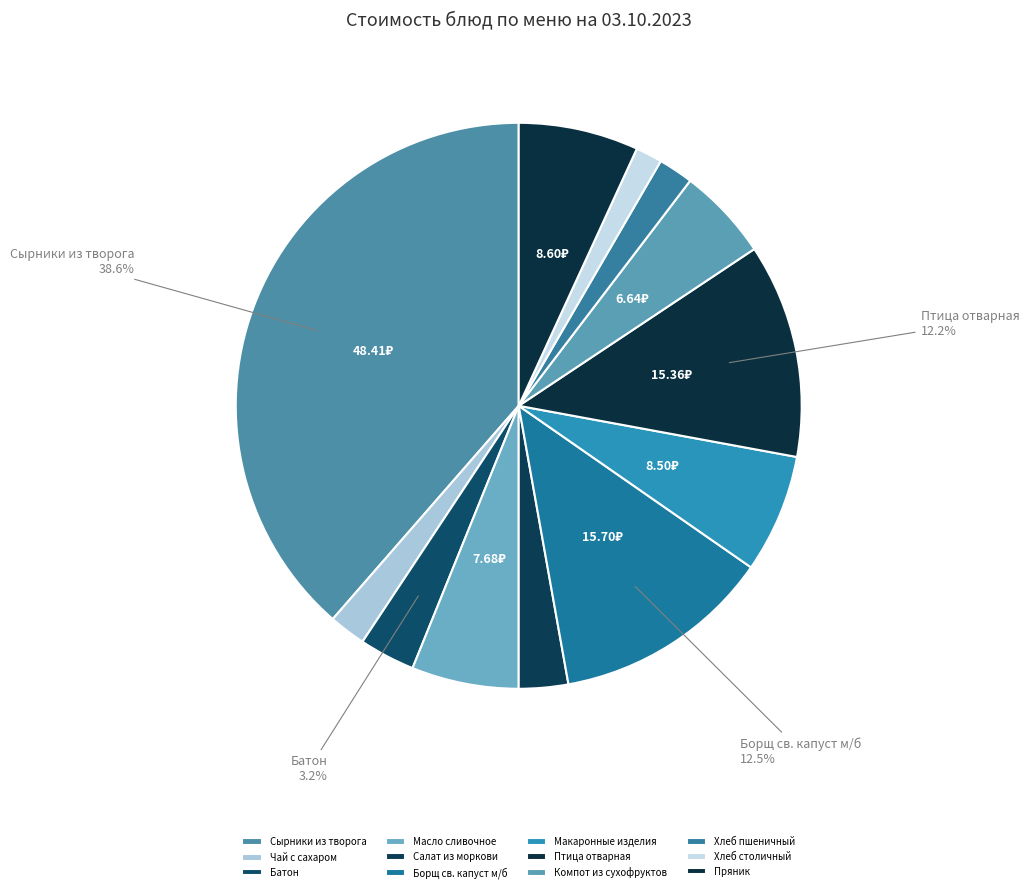

What is the change in value from Масло сливочное to Борщ св. капуст м/б?

+8.0